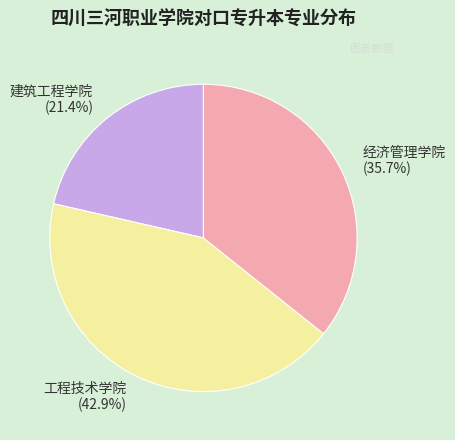

To the nearest percent, what percentage of the pie is 经济管理学院?

36%